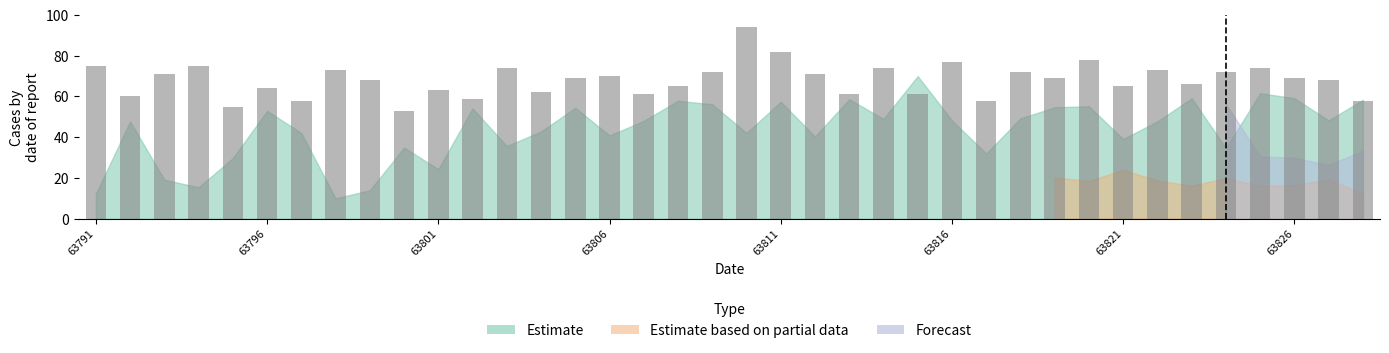

What is the maximum value shown in the chart?

94